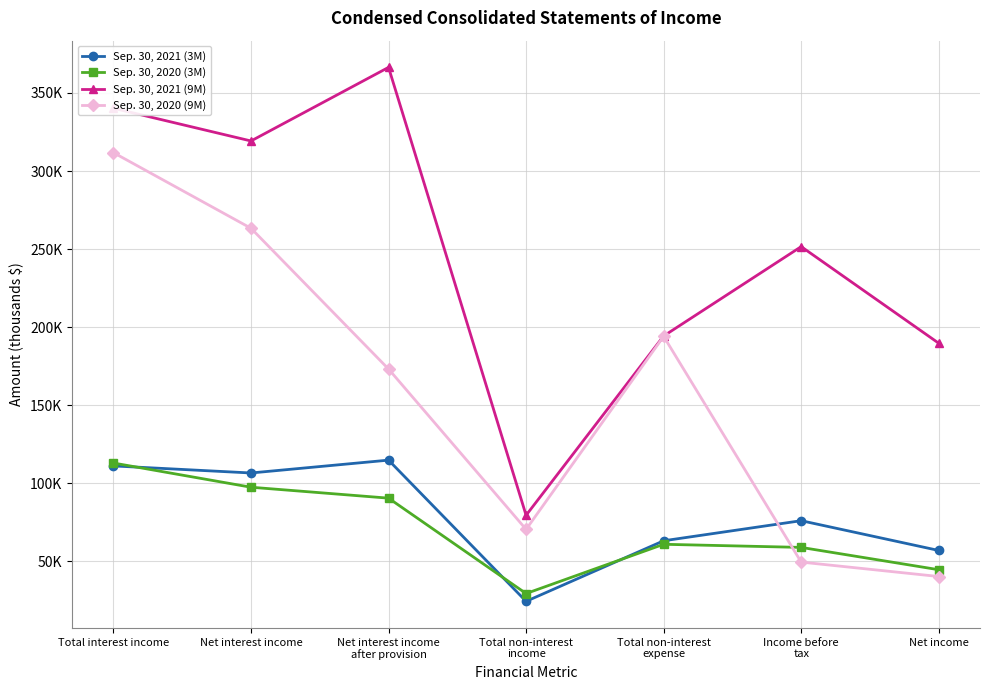

What are all the series names shown in the legend?

Sep. 30, 2021 (3M), Sep. 30, 2020 (3M), Sep. 30, 2021 (9M), Sep. 30, 2020 (9M)